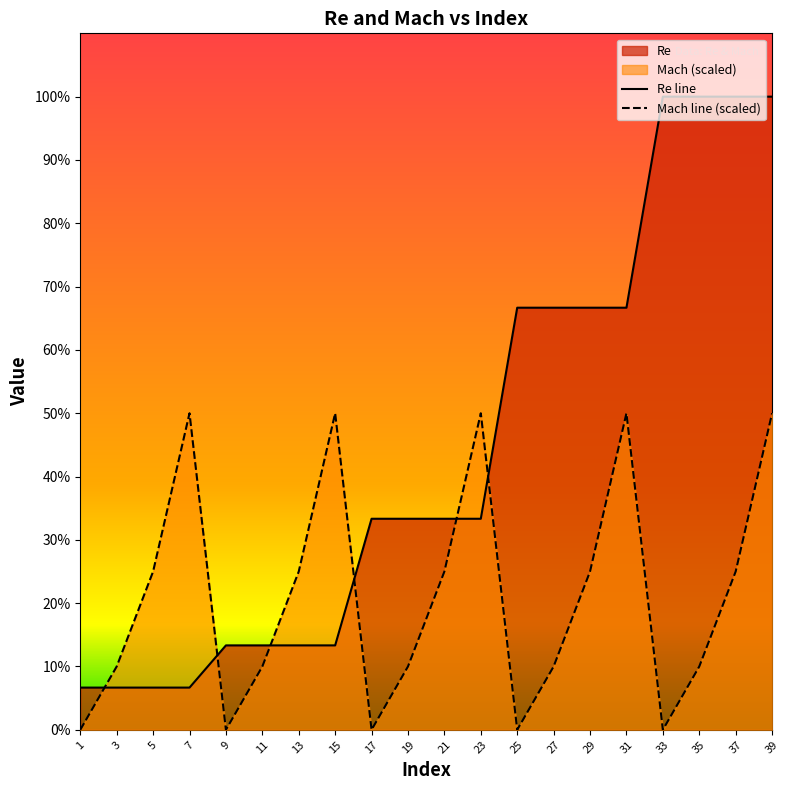

What is the sum of the Mach values at 35 and 37?

262500